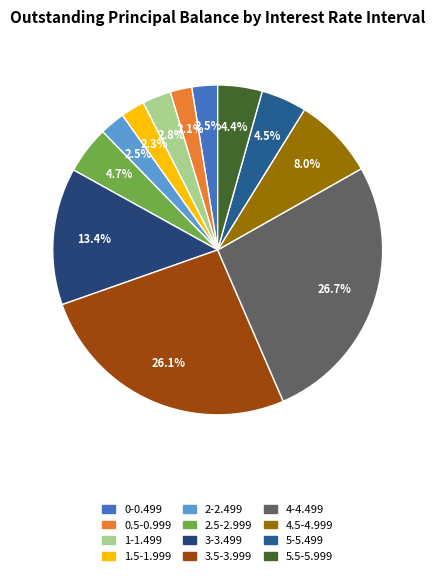

How many segments does this pie chart have?

12